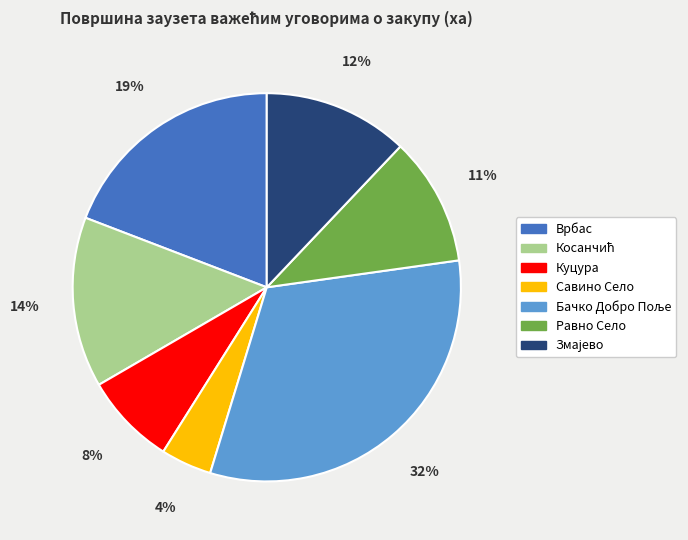

To the nearest percent, what is the average slice percentage?

14%